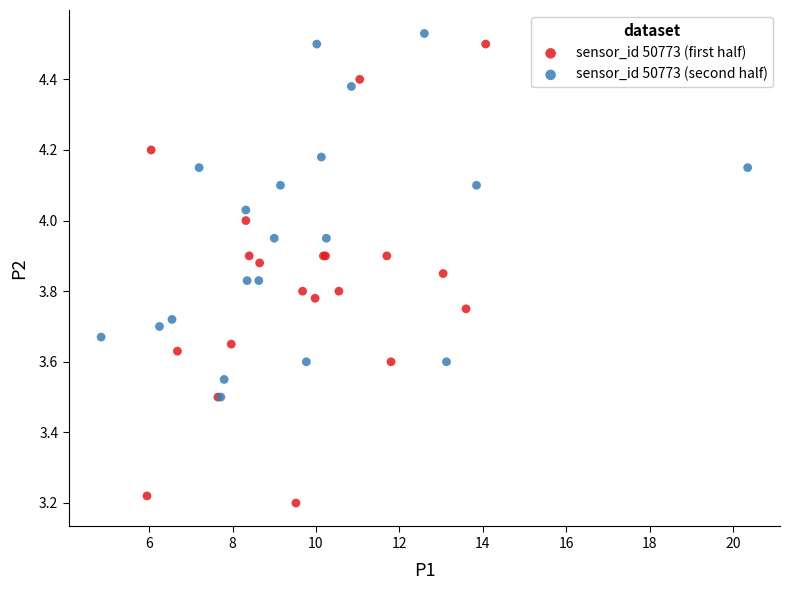

Which series has the largest Y range (max minus min)?

sensor_id 50773 (first half)